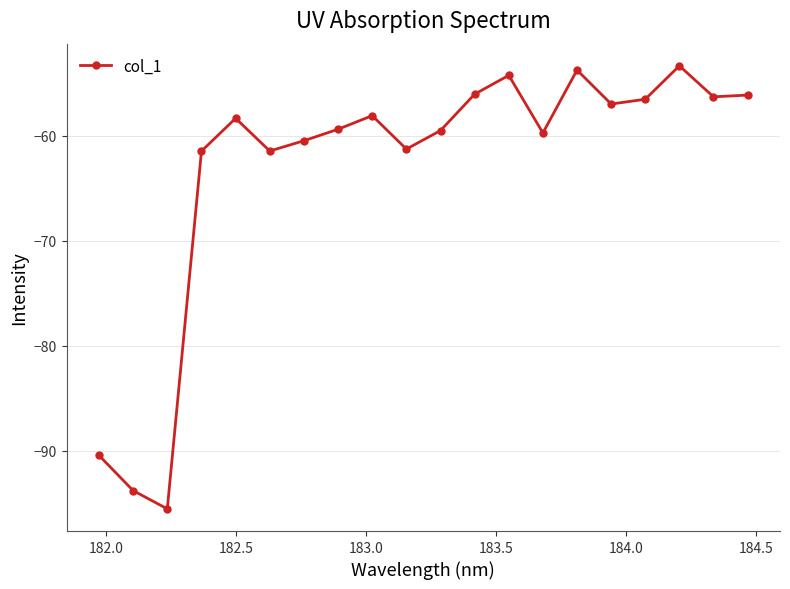

What is the value of the 10th point from the left?

-61.3